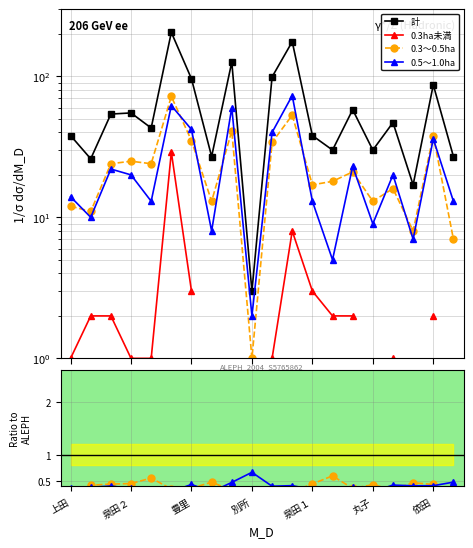

What position from the left is 豊里?

7